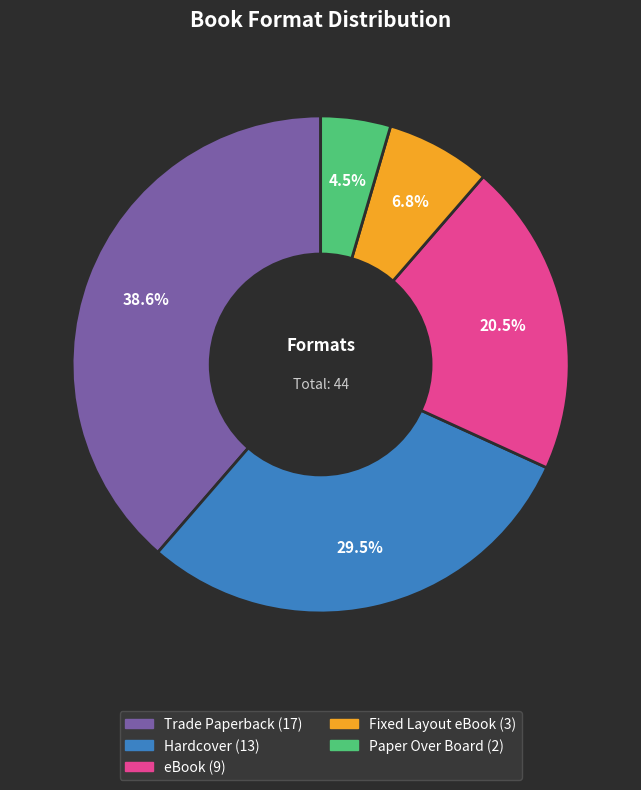

Which slice is the largest?

Trade Paperback